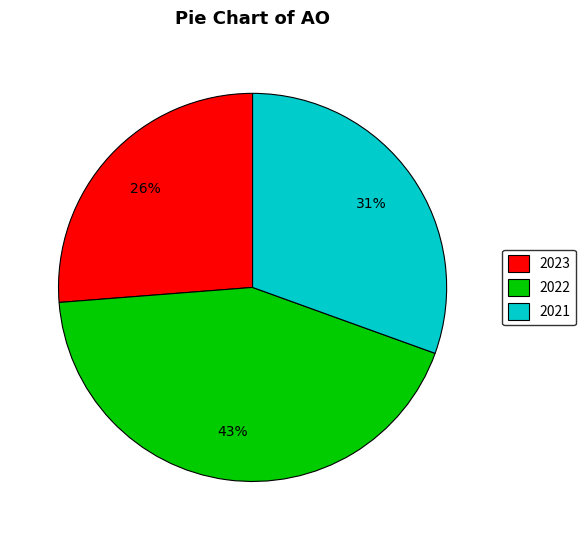

To the nearest percent, what portion does 2021 represent?

31%